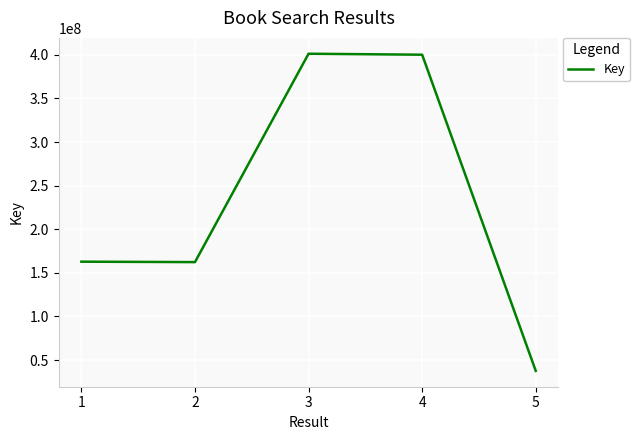

Is it true that the value at 2 is 56197456?

False